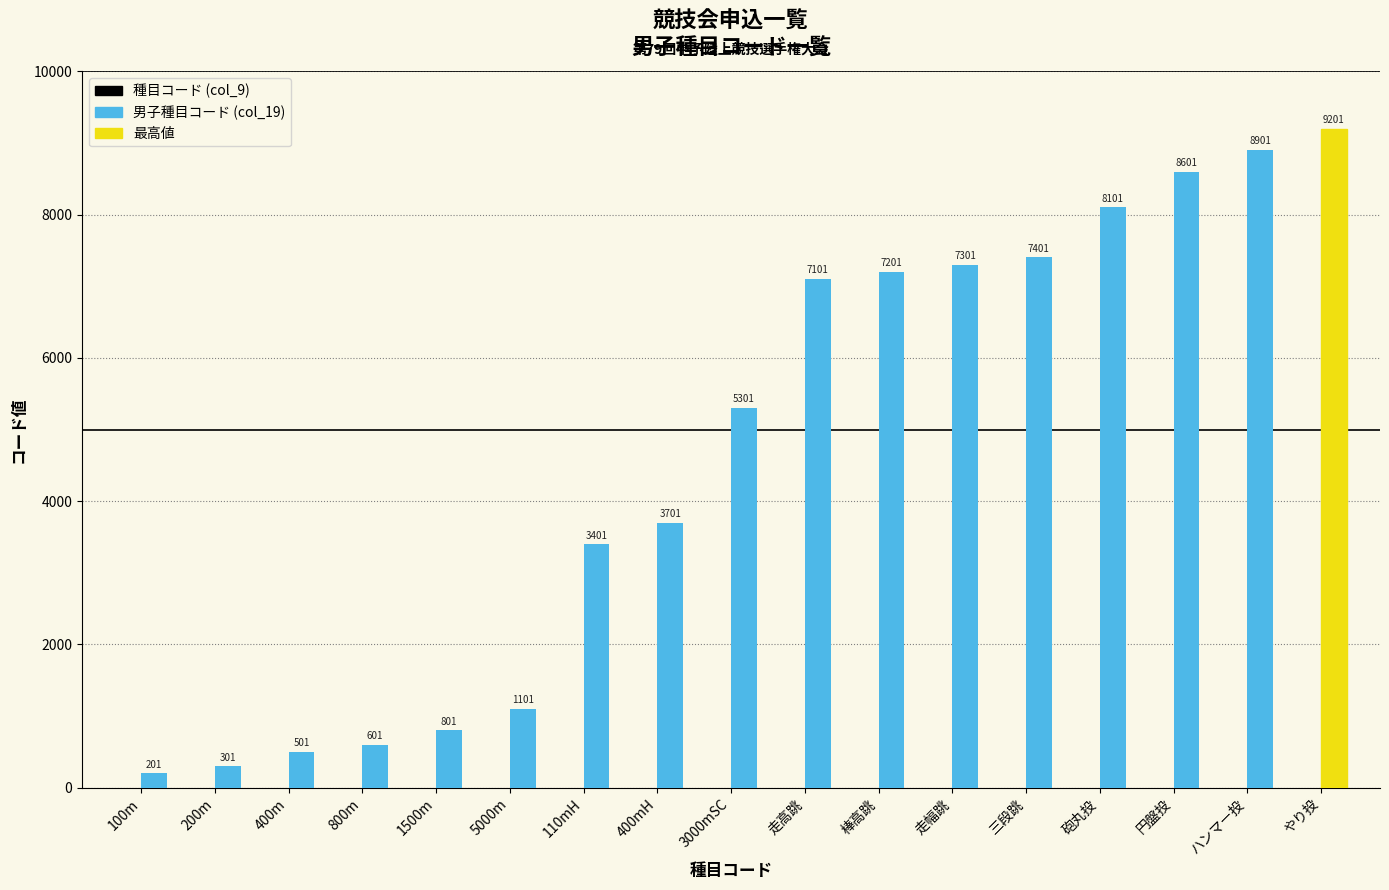

How many data points does each series have?

17